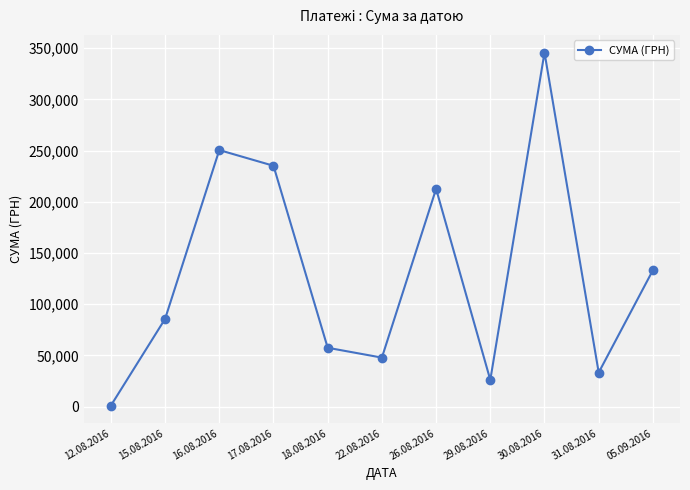

Is this an area chart (filled region under the line)?

No